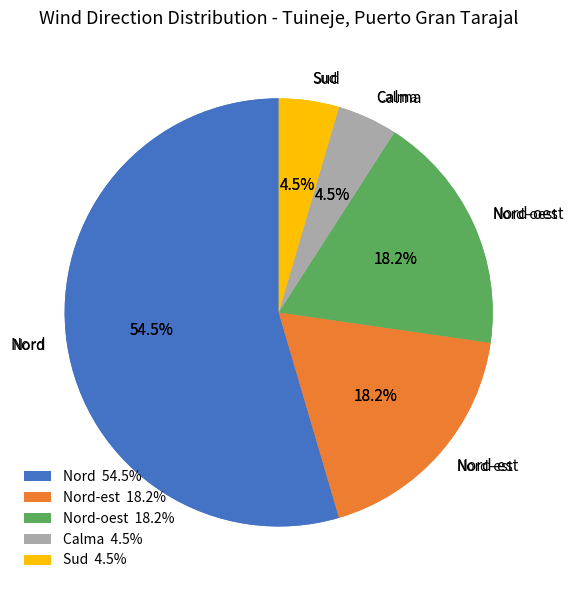

Do Nord and Nord-est together represent more than half of the pie?

Yes